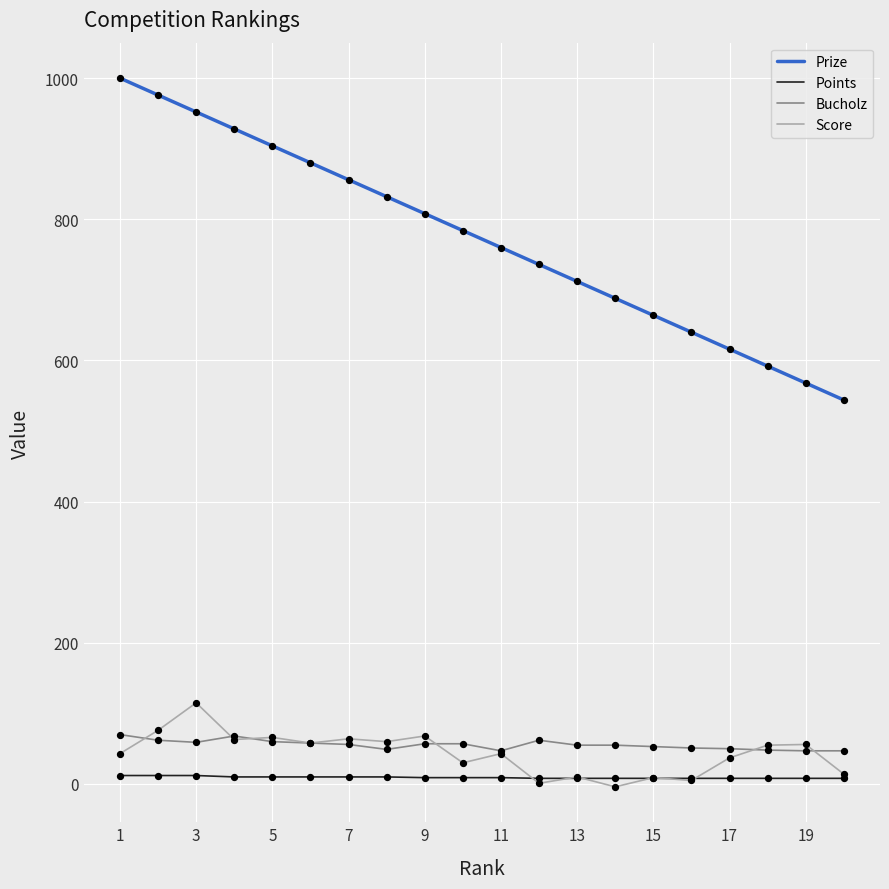

Which series has the widest spread of values?

Prize